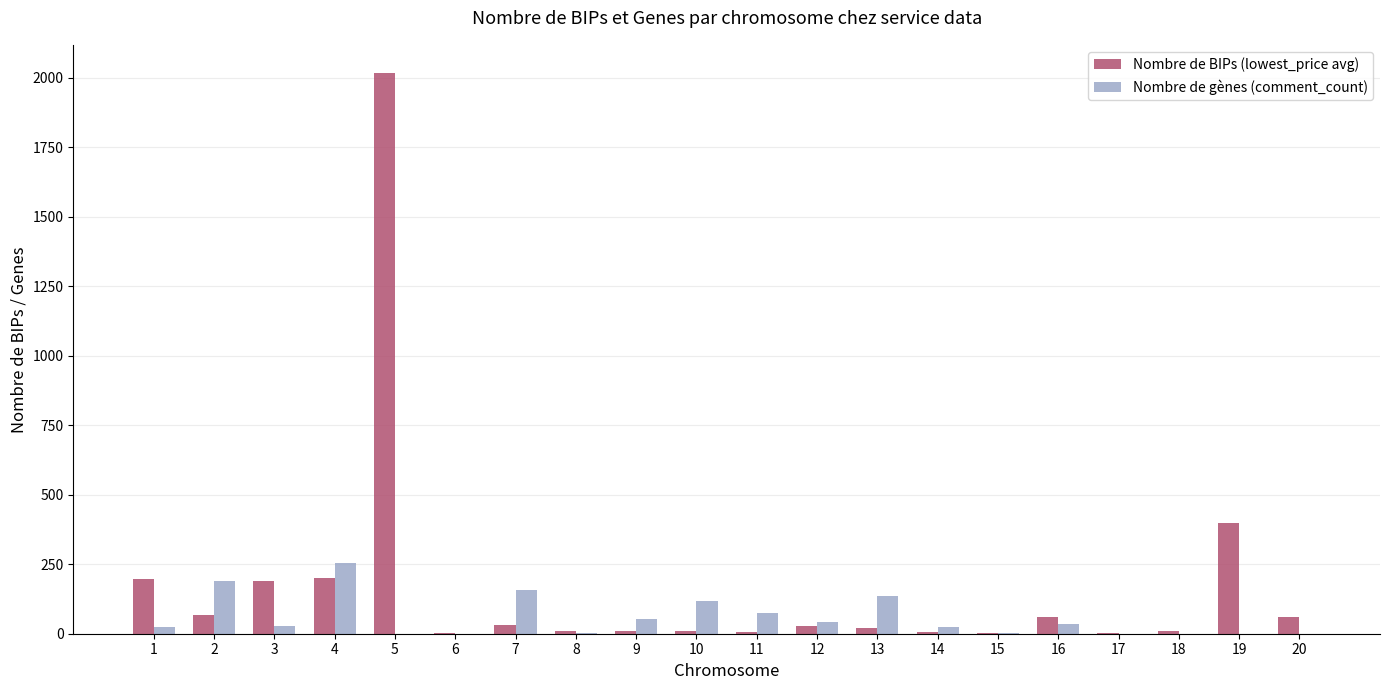

Count the number of categories in the chart.

20